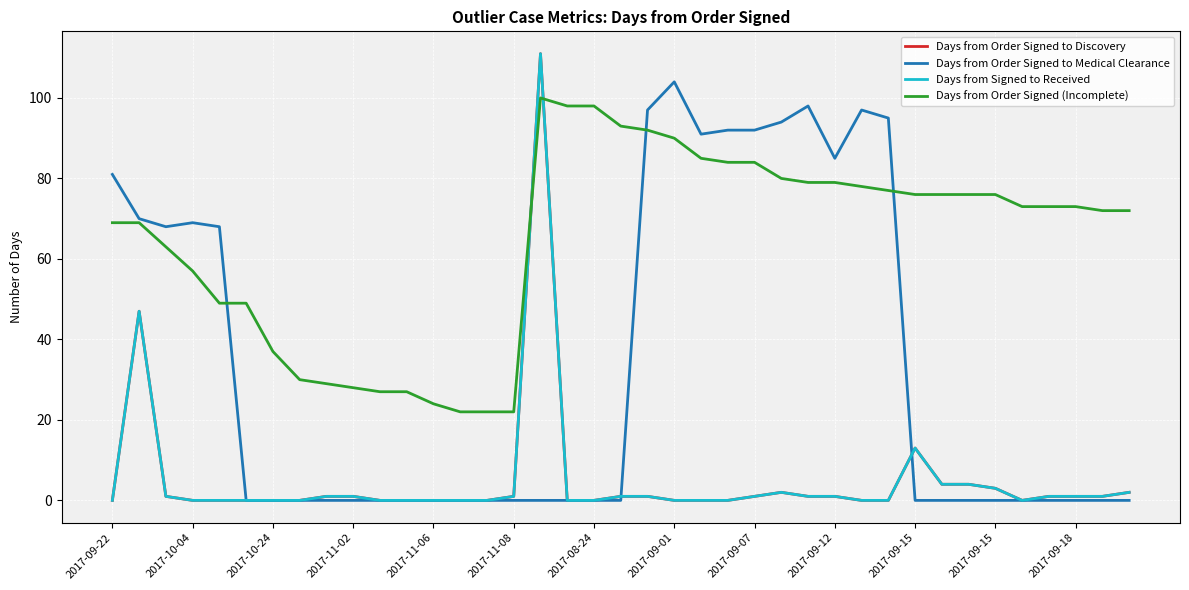

Is this an area chart (filled region under the line)?

No